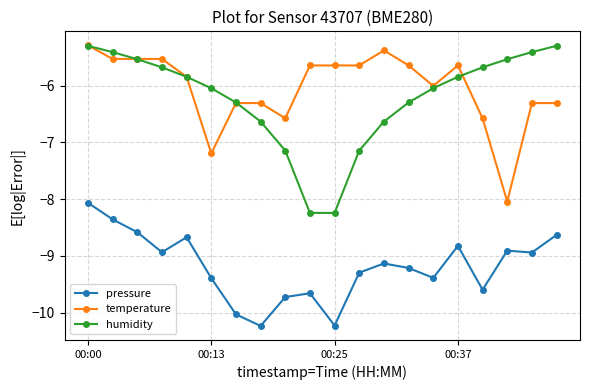

True or false: pressure and humidity intersect in this chart.

False